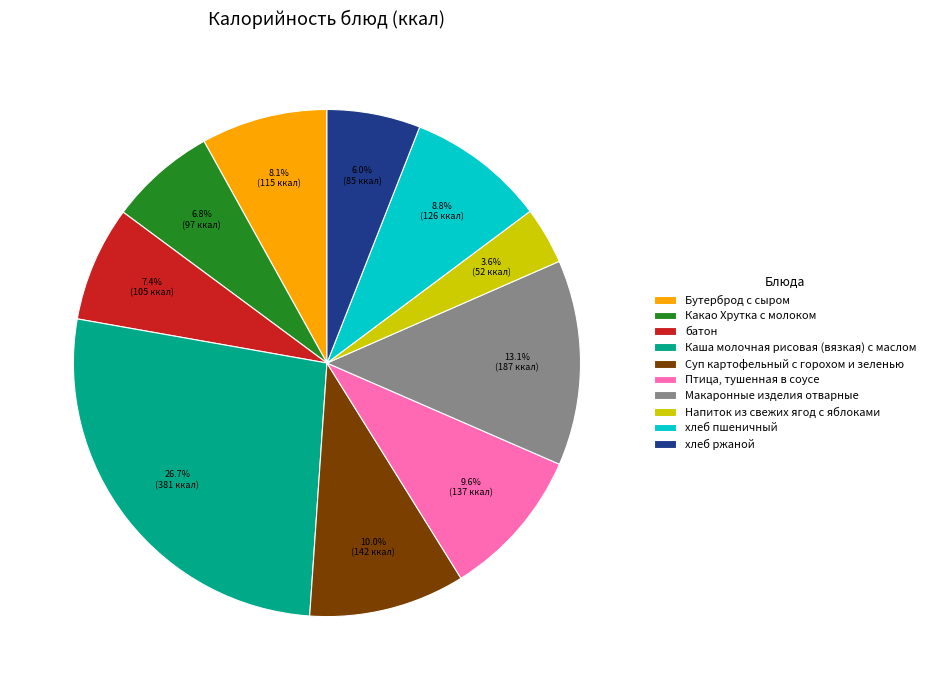

To the nearest percent, what is the difference between the Бутерброд с сыром and хлеб ржаной slice percentages?

2%